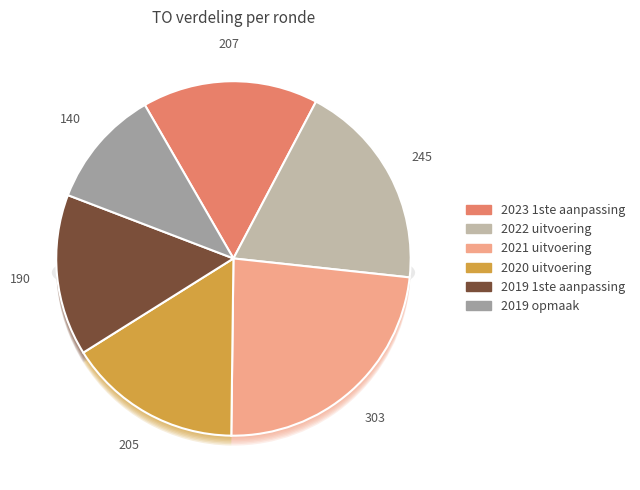

What is the change in value from 2020 uitvoering to 2019 1ste aanpassing?

-15